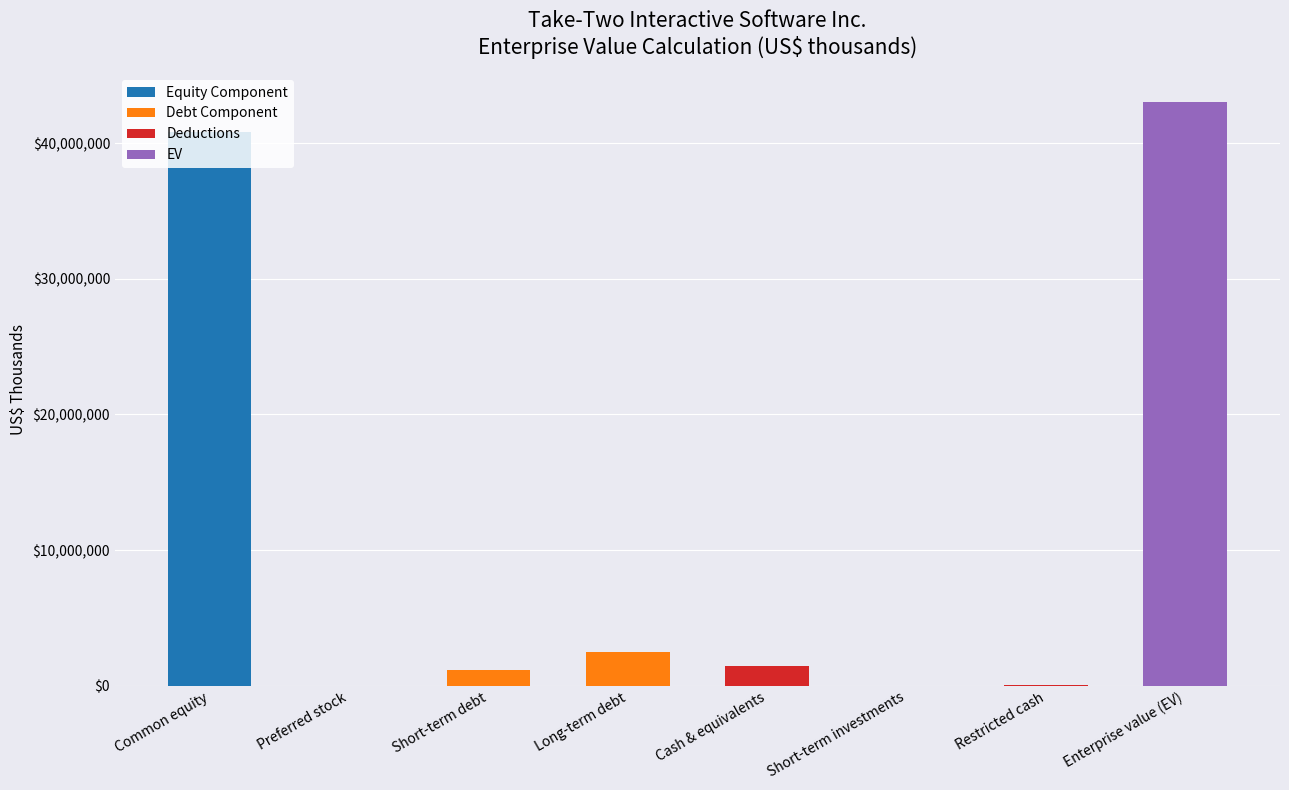

What is the highest value of the Equity Component series?

40848537